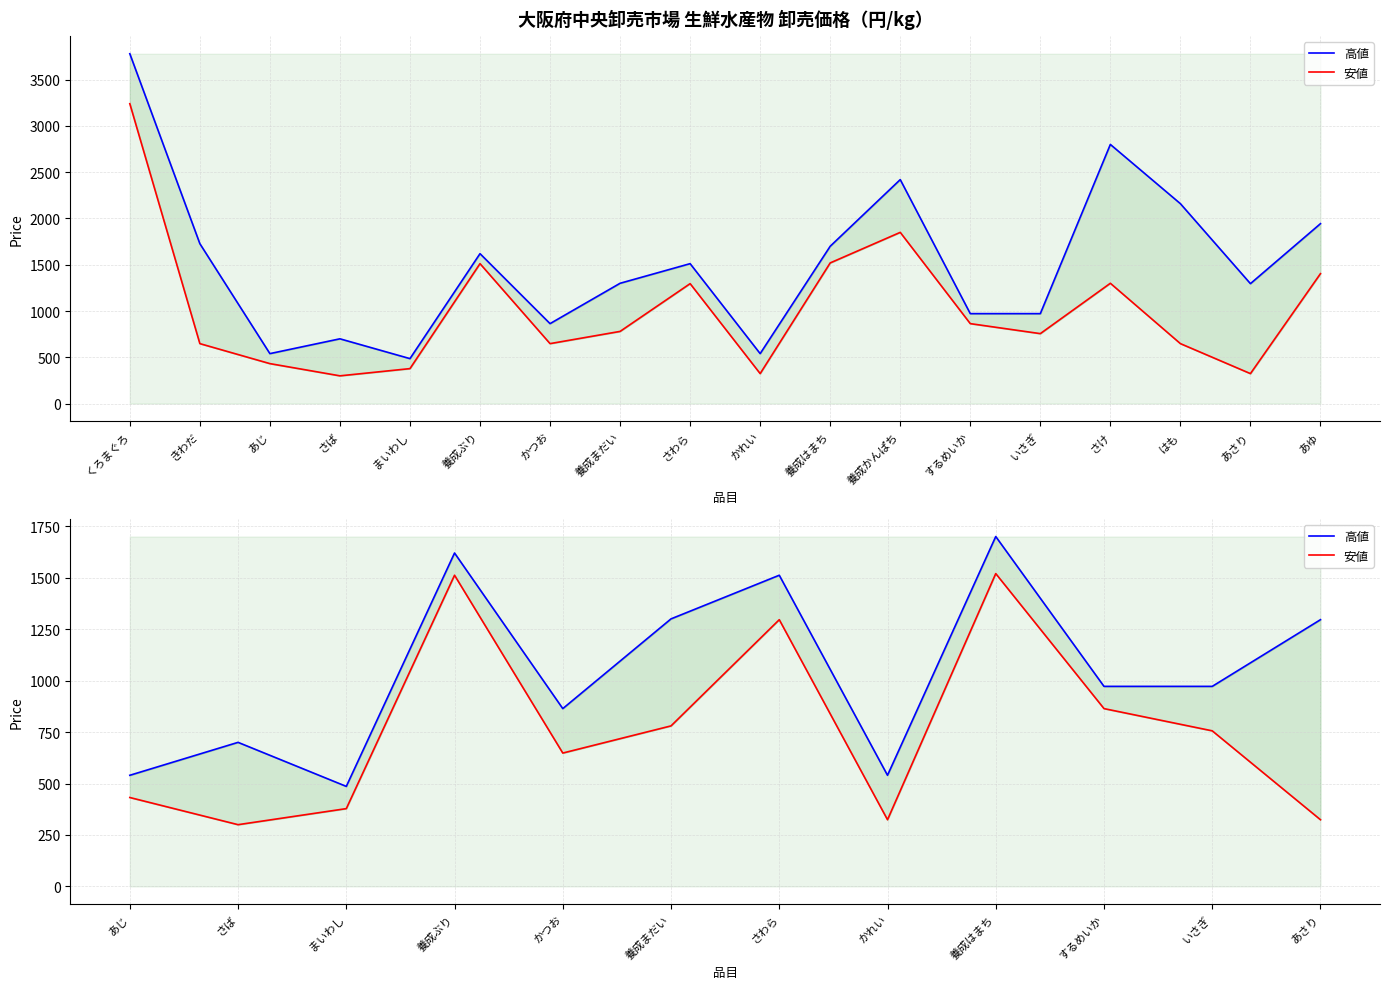

Is the value of 安値 at いさぎ greater than the value of 高値 at 養成まだい?

No